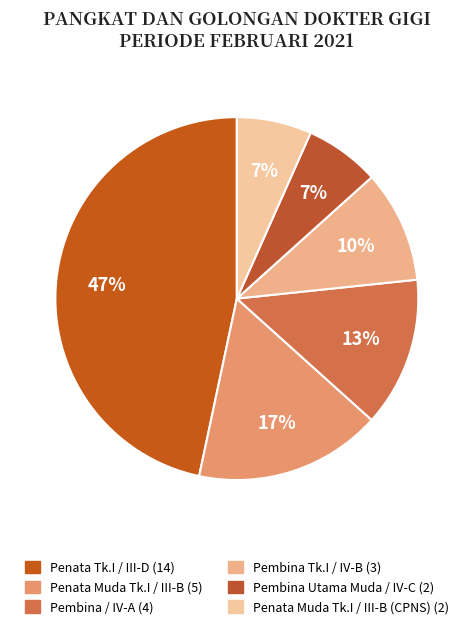

Does any single category account for the majority?

No